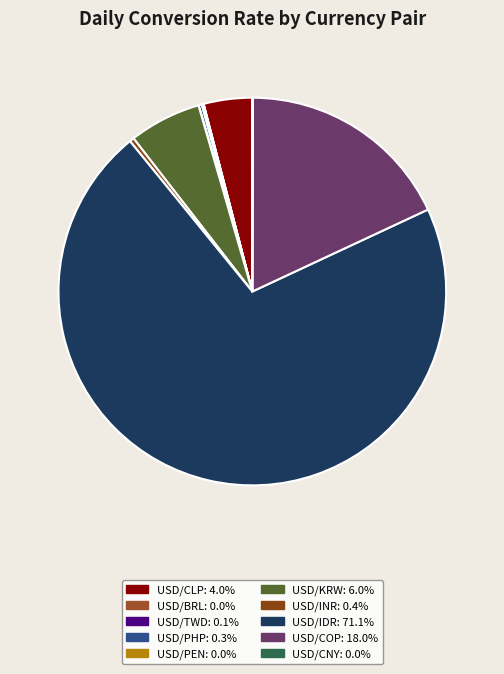

What is the majority slice?

USD/IDR